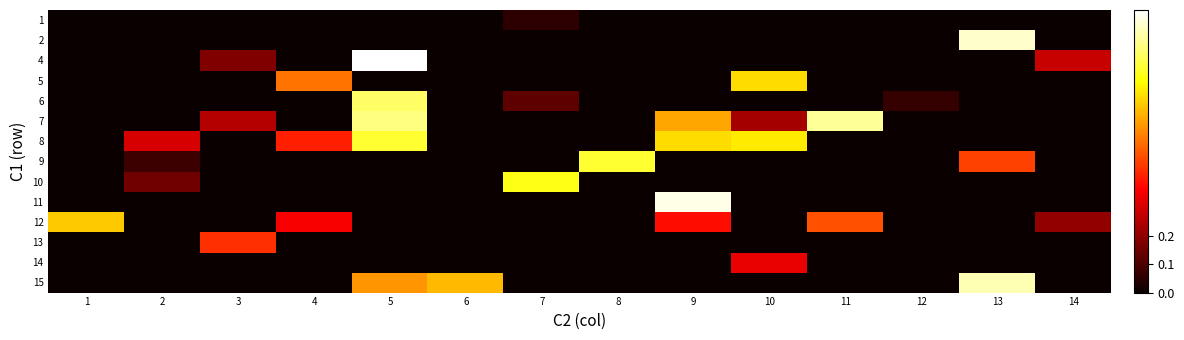

What is the difference between the highest and lowest values at 11?

0.9